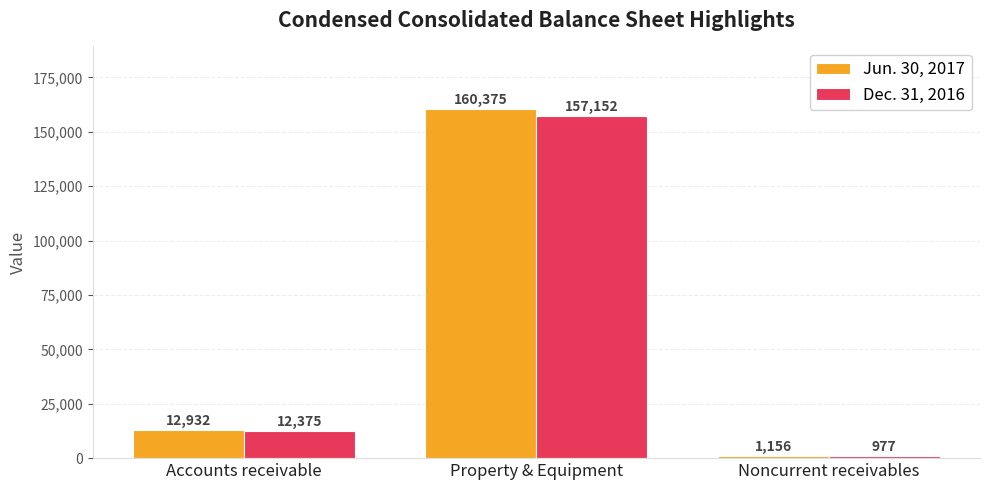

At which category is the sum across all series the highest?

Property & Equipment